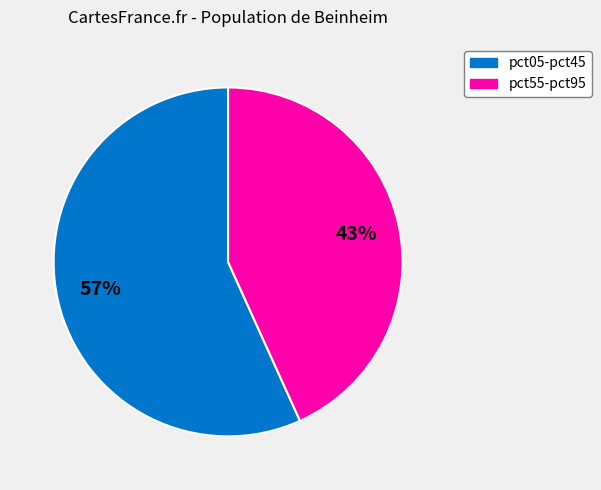

To the nearest percent, what is the difference between the largest and smallest slice percentages?

14%